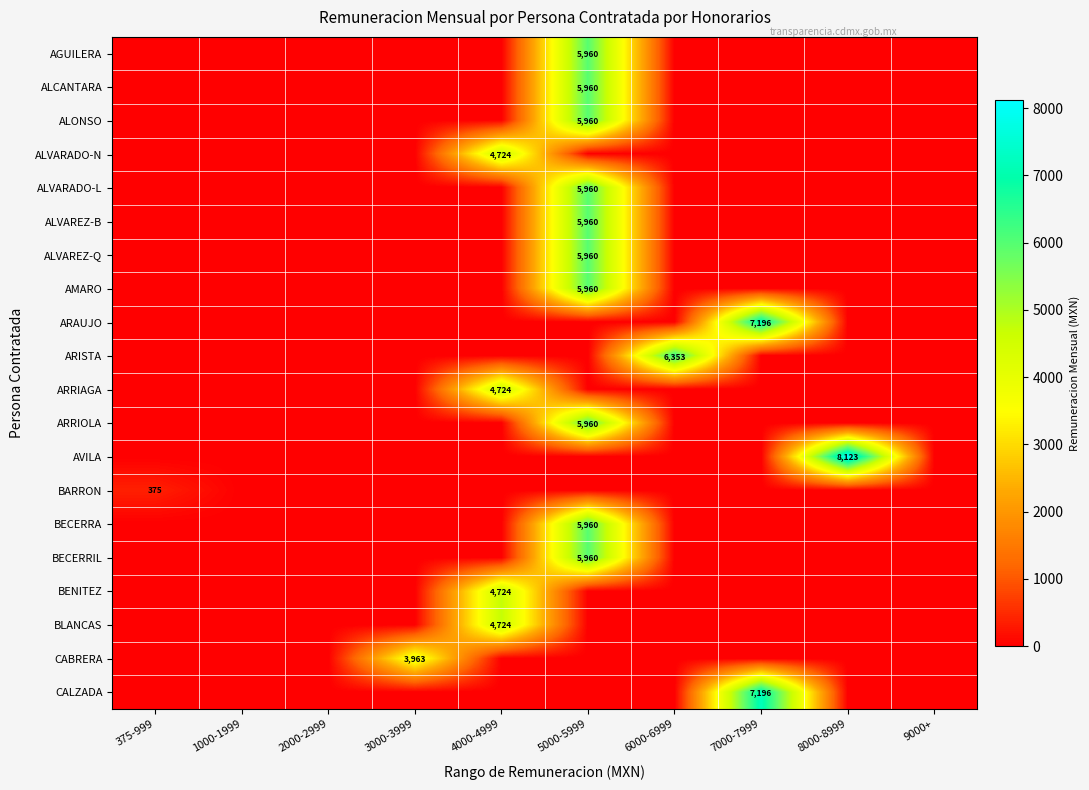

Is it true that ALONSO equals 0 at 8000-8999?

True